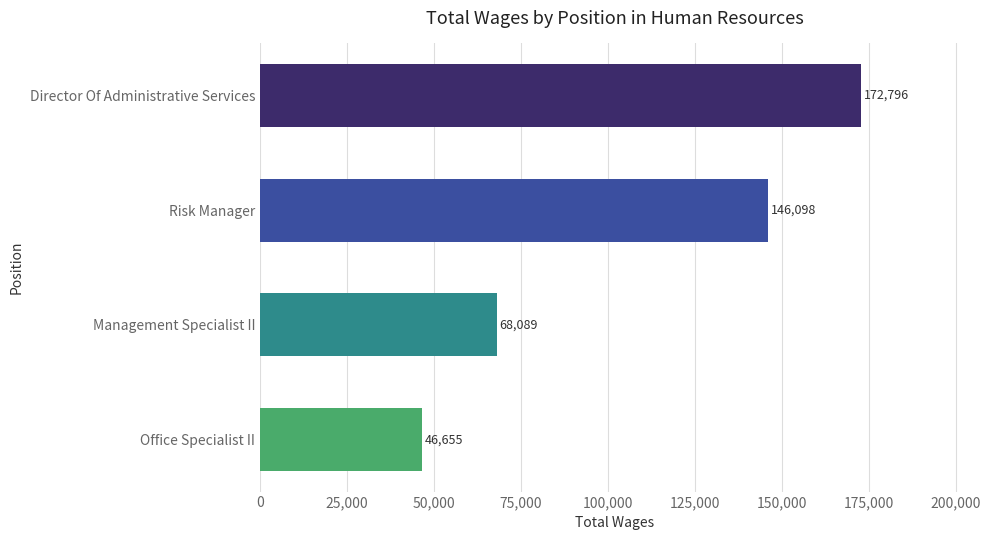

What is the difference between the second highest and second lowest values?

78009